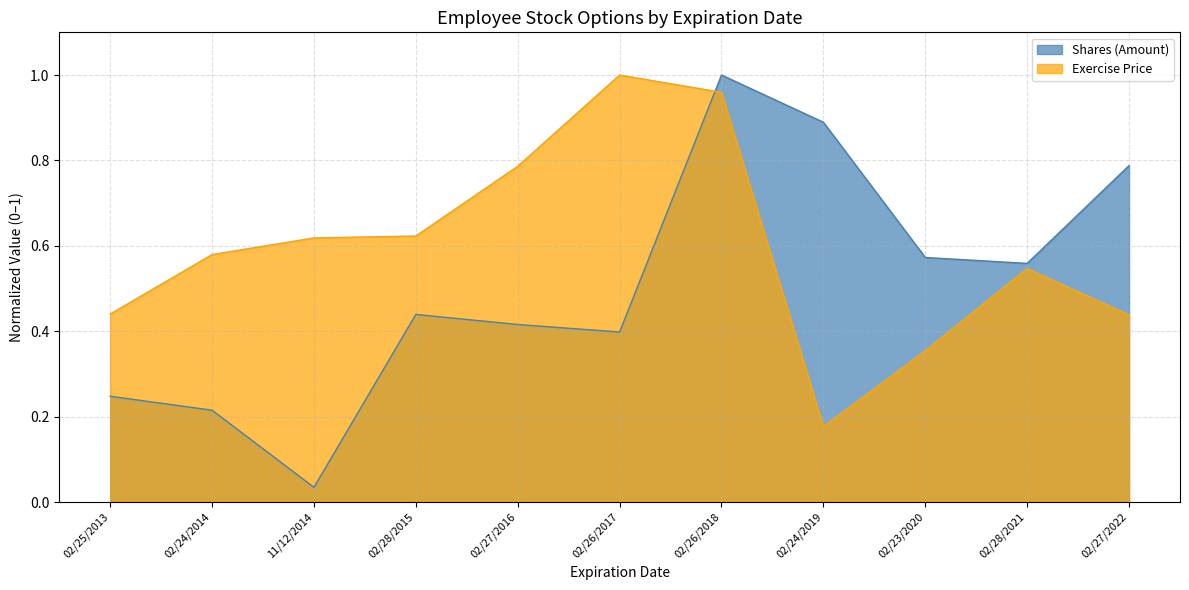

What is the sum of all Shares (Amount) values?

5.6